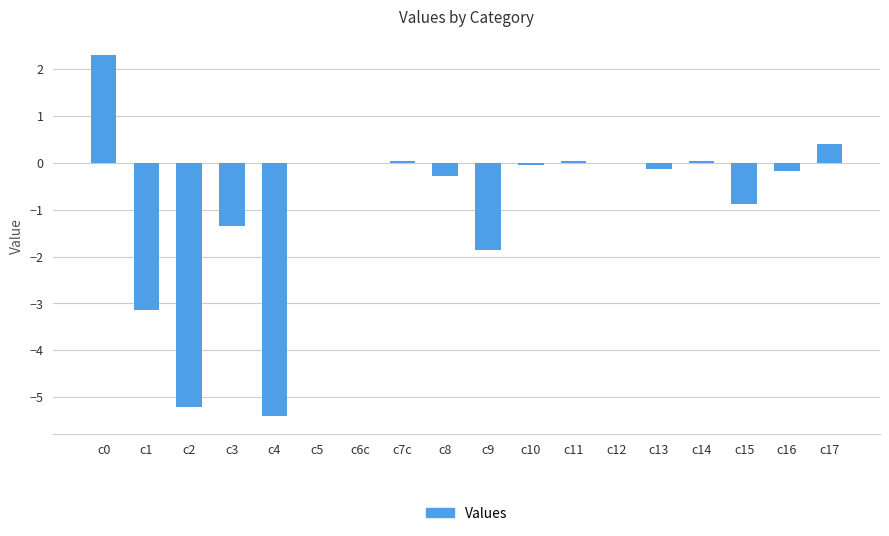

The value at c8 is -0.3. True or false?

True